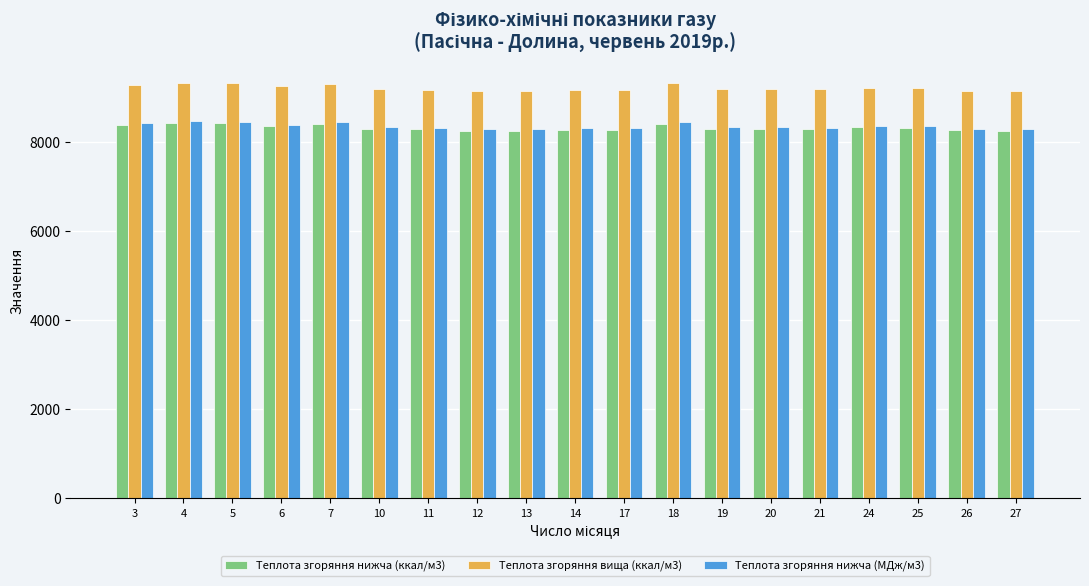

What is the value of the Теплота згоряння вища (ккал/м3) bar at the 12th from the left?

9303.0